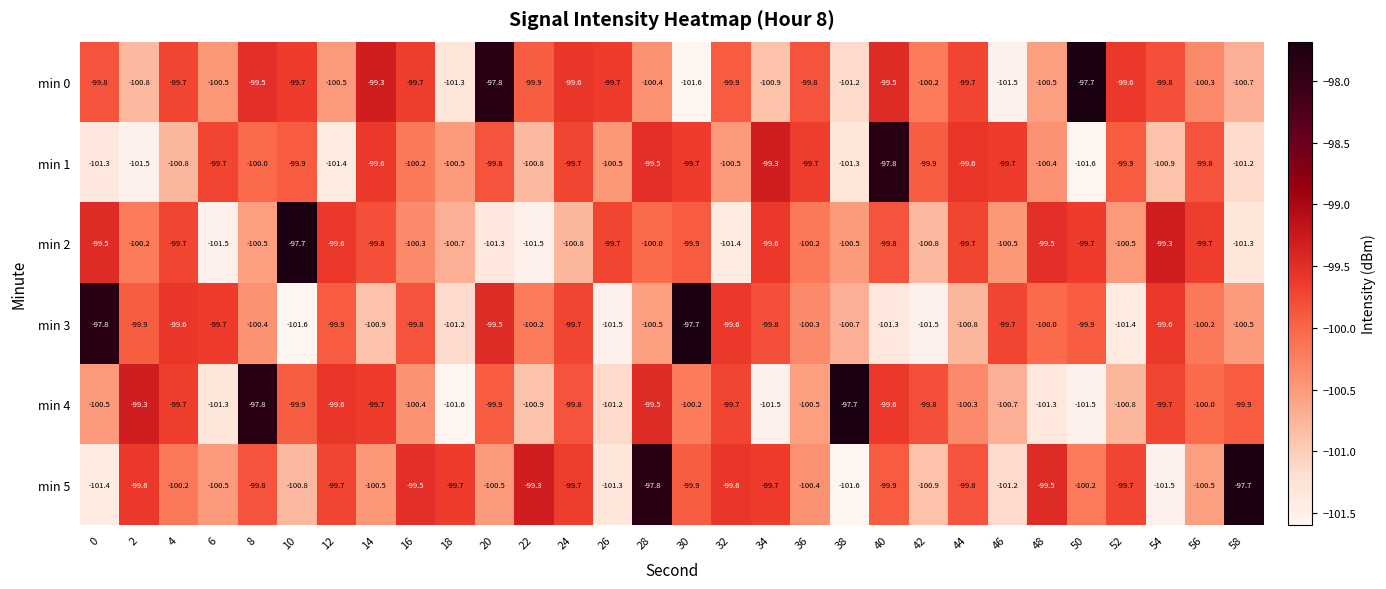

What is the maximum value shown in the chart?

-97.7